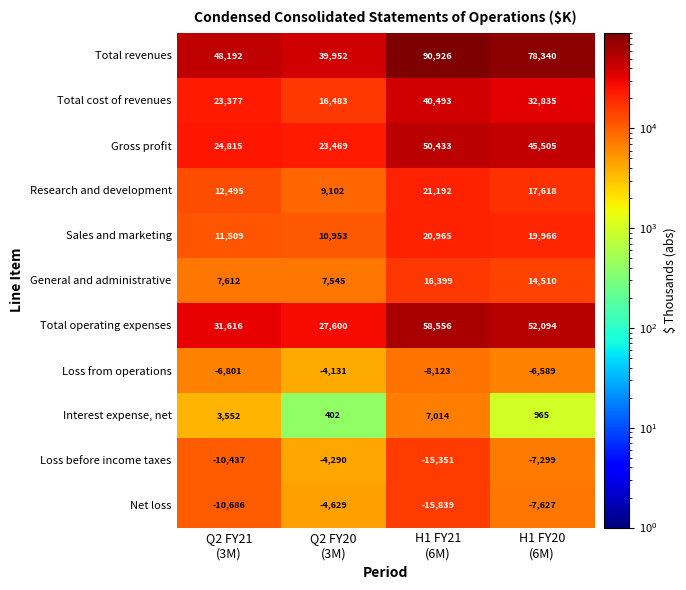

At which category is the sum across all series the highest?

H1 FY21
(6M)